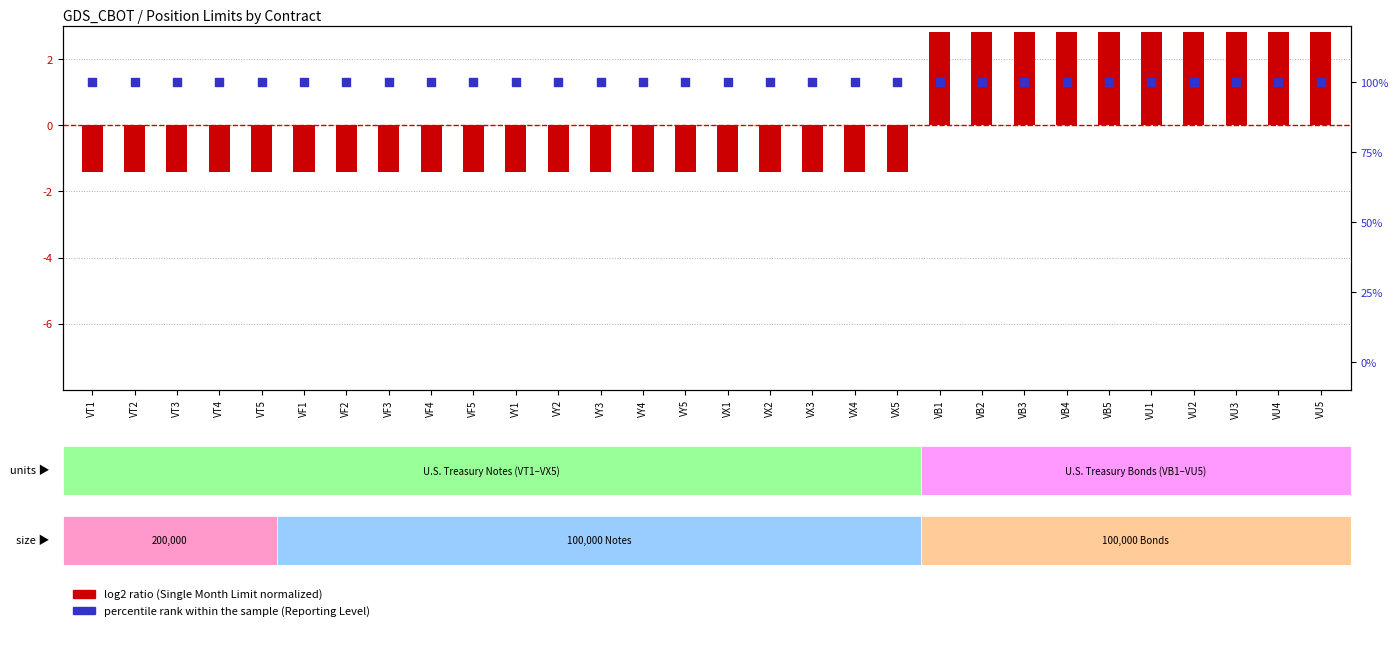

At which category is the sum across all series the highest?

VB1